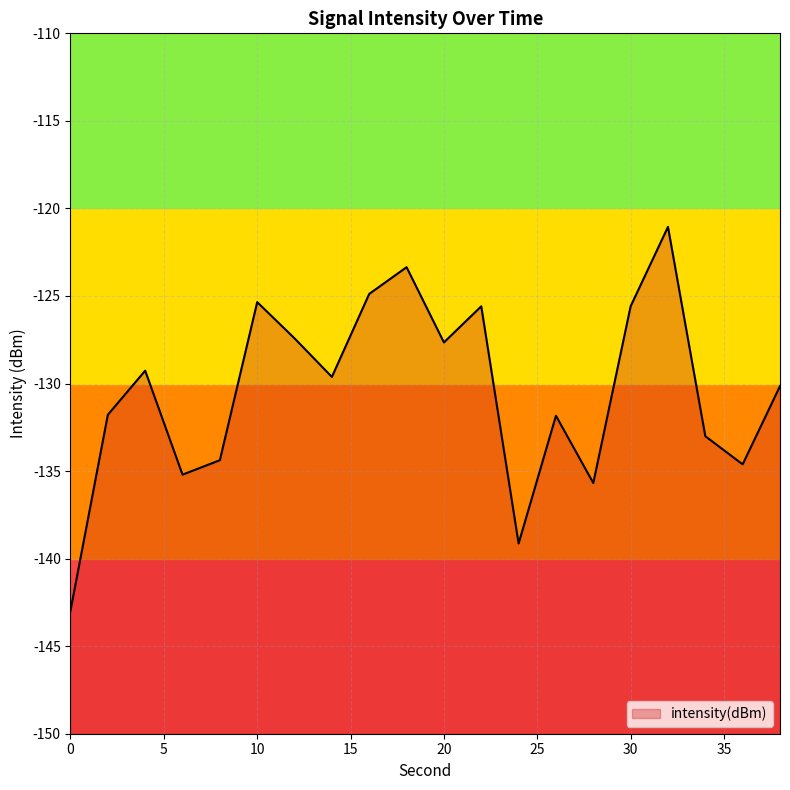

Rank the categories by value from lowest to highest.

0, 24, 28, 6, 36, 8, 34, 26, 2, 38, 14, 4, 20, 12, 22, 30, 10, 16, 18, 32